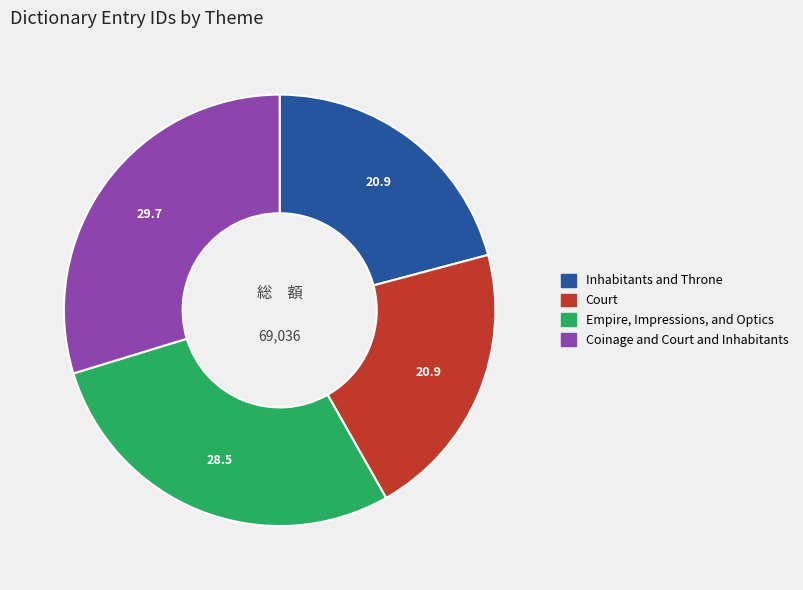

True or false: Court accounts for 21% of the total.

True